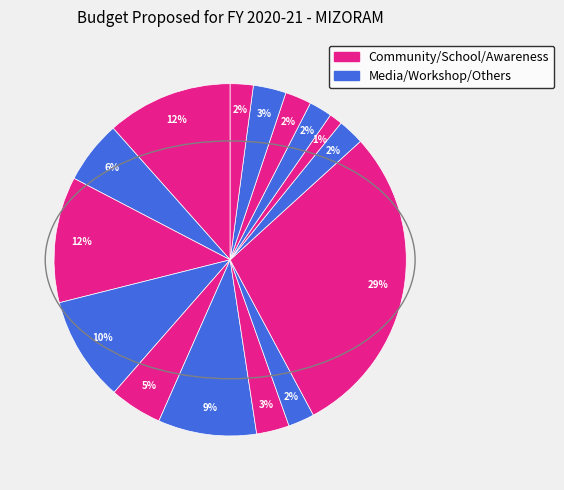

To the nearest percent, what is the difference between the largest and smallest slice percentages?

28%